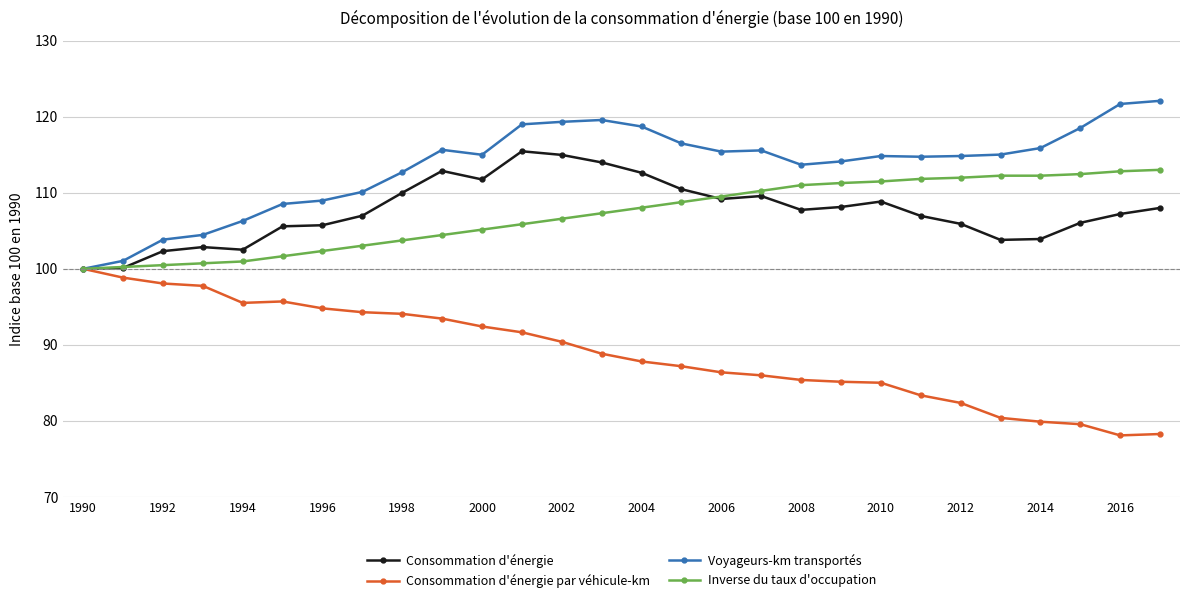

What is the value of the Voyageurs-km transportés point at the 24th from the left?

115.0